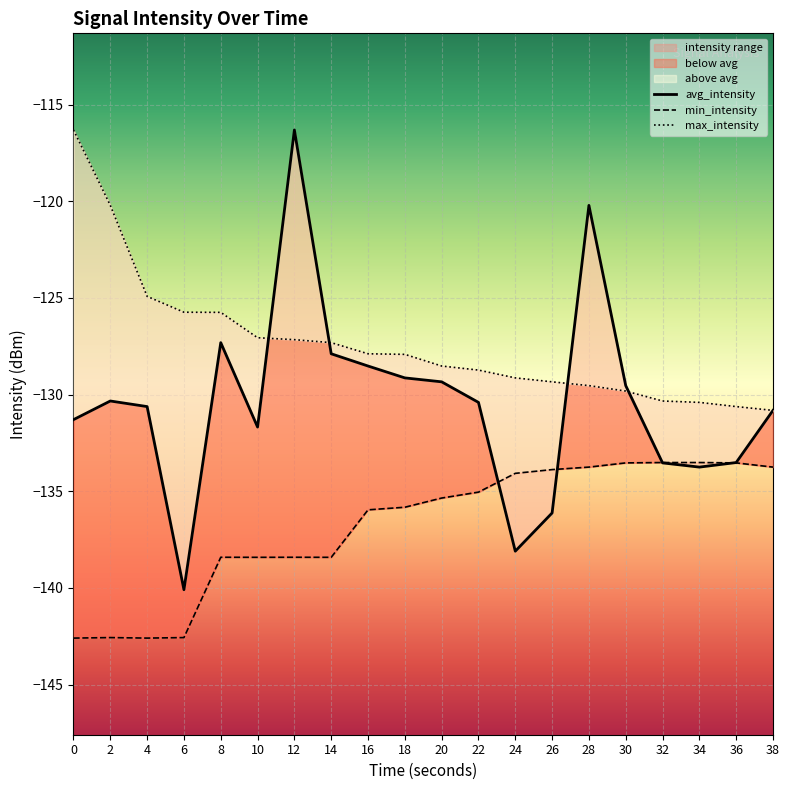

What is the sum of all max_intensity values?

-2547.5